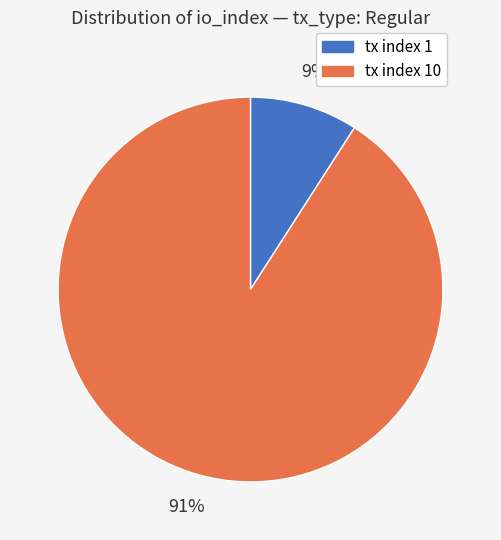

Do tx index 1 and tx index 10 together represent more than half of the pie?

Yes